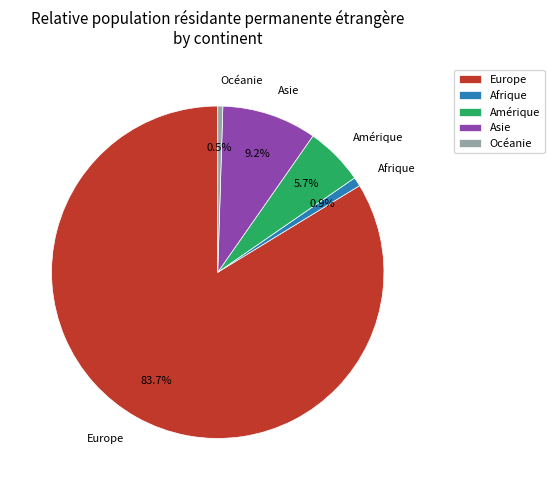

Combined, what portion of the pie is Asie and Afrique?

10.1%